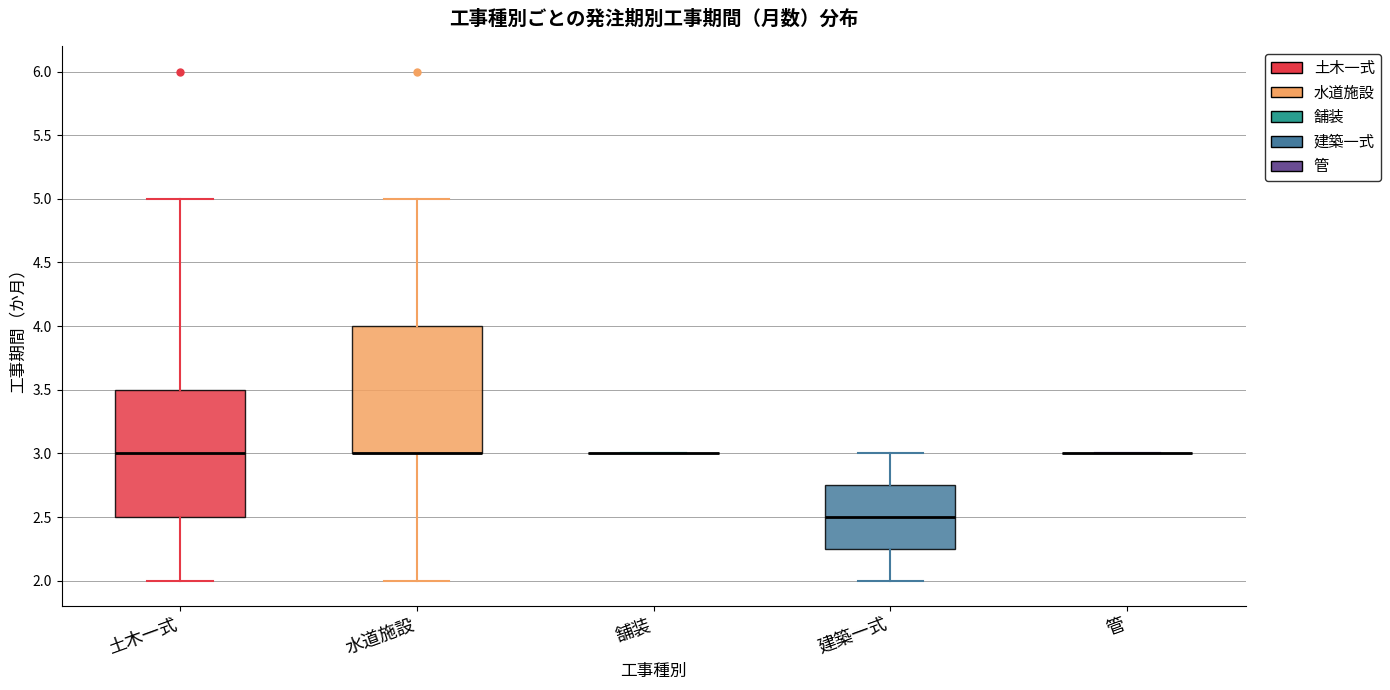

Reading left to right, transcribe this box plot: for each box, give where its median line is, the range the box spans, and where its two whiskers end, as read against the y-axis. The values are not printed on the chart, so give them approximately, as read against the axis.

土木一式: median 3.00, box 2.50 to 3.50, whiskers 2.00 to 5.00
水道施設: median 3.00 (drawn on the box's lower edge), box 3.00 to 4.00, whiskers 2.00 to 5.00
舗装: box collapsed to a line at 3.00, whiskers 3.00 to 3.00
建築一式: median 2.50, box 2.25 to 2.75, whiskers 2.00 to 3.00
管: box collapsed to a line at 3.00, whiskers 3.00 to 3.00